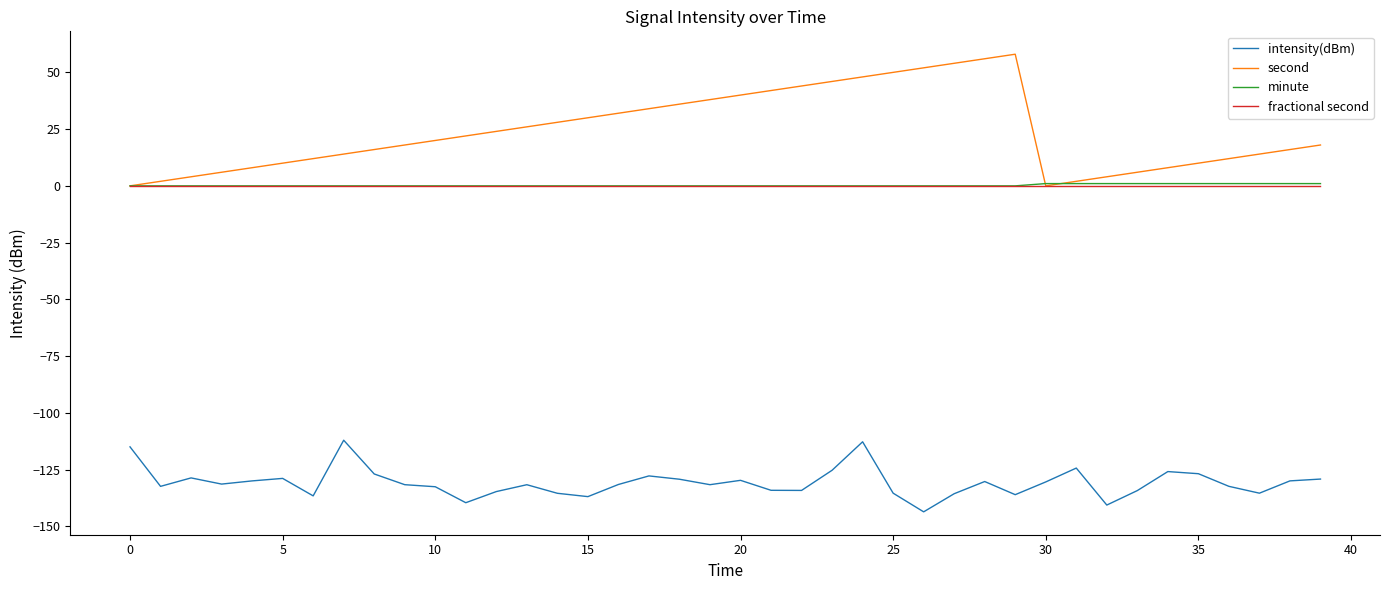

True or false: second has more than 0 points higher than both neighbors.

True